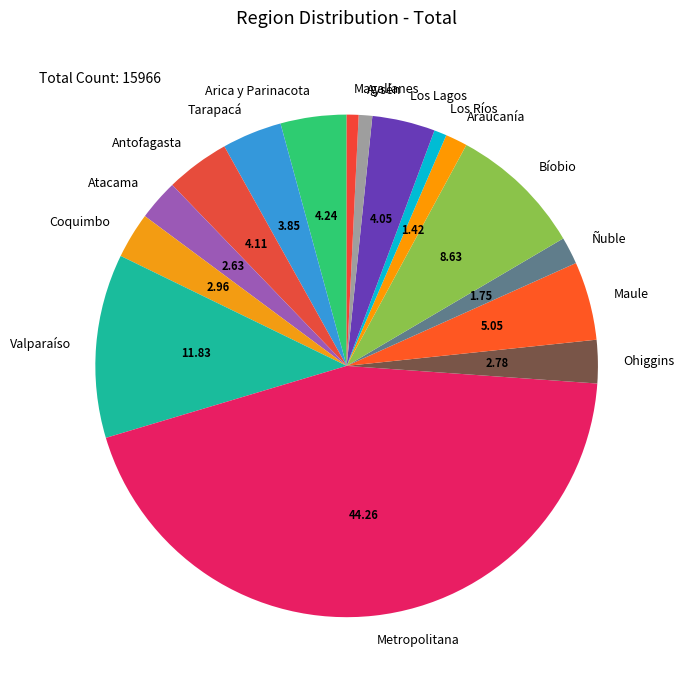

Which category has the biggest portion of the pie?

Metropolitana